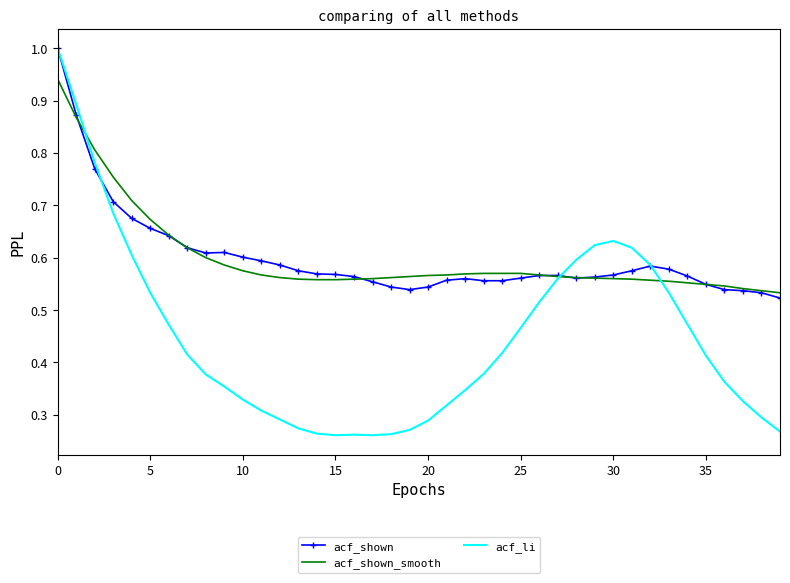

Which series has the widest spread of values?

acf_li